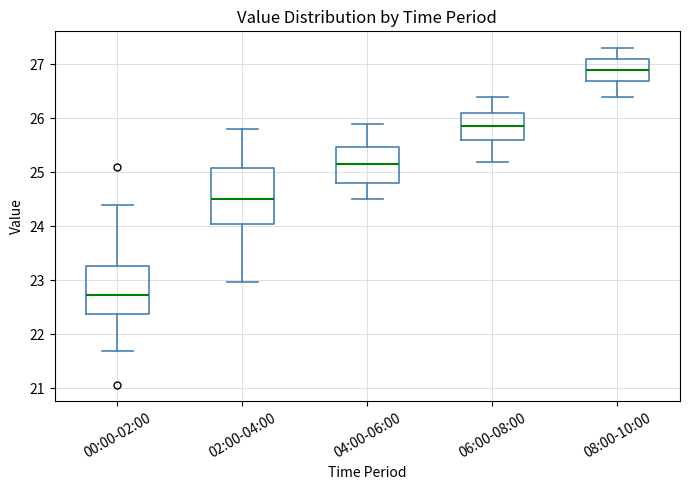

Where does the upper whisker of the box for 02:00-04:00 end on the y-axis? The values are not printed on the chart, so give them approximately, as read against the axis.

25.8